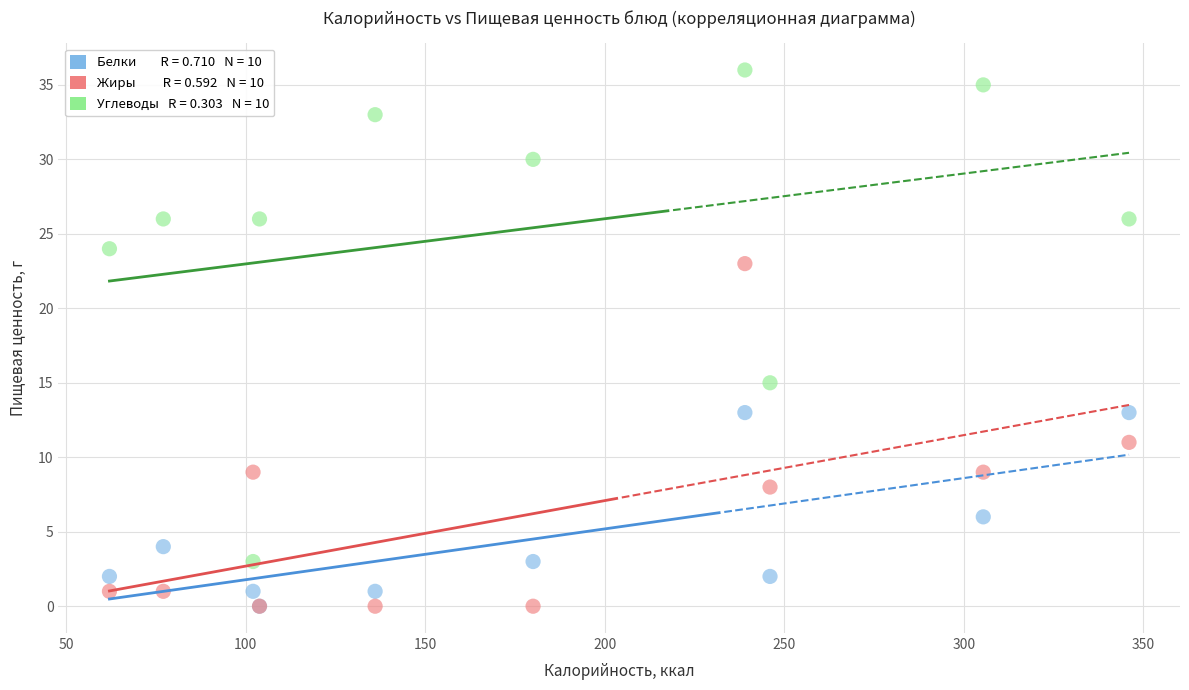

Across all series, what Y value is closest to 18?

15